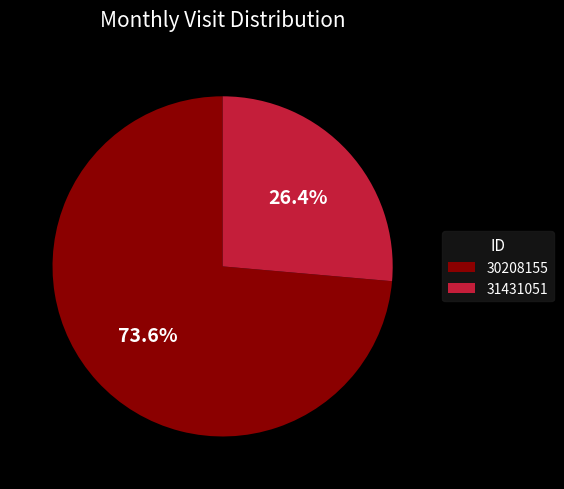

What is the majority slice?

30208155